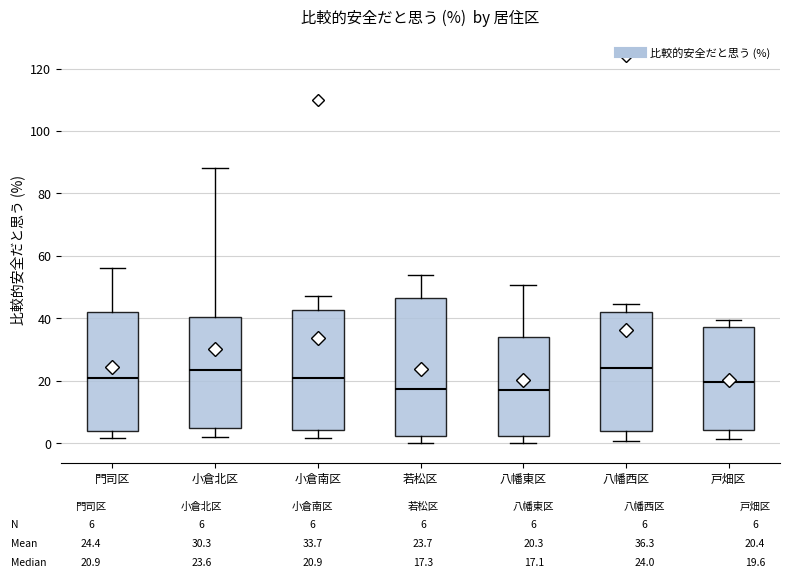

Comparing the boxes themselves (not the whiskers), which one is the tallest?

若松区